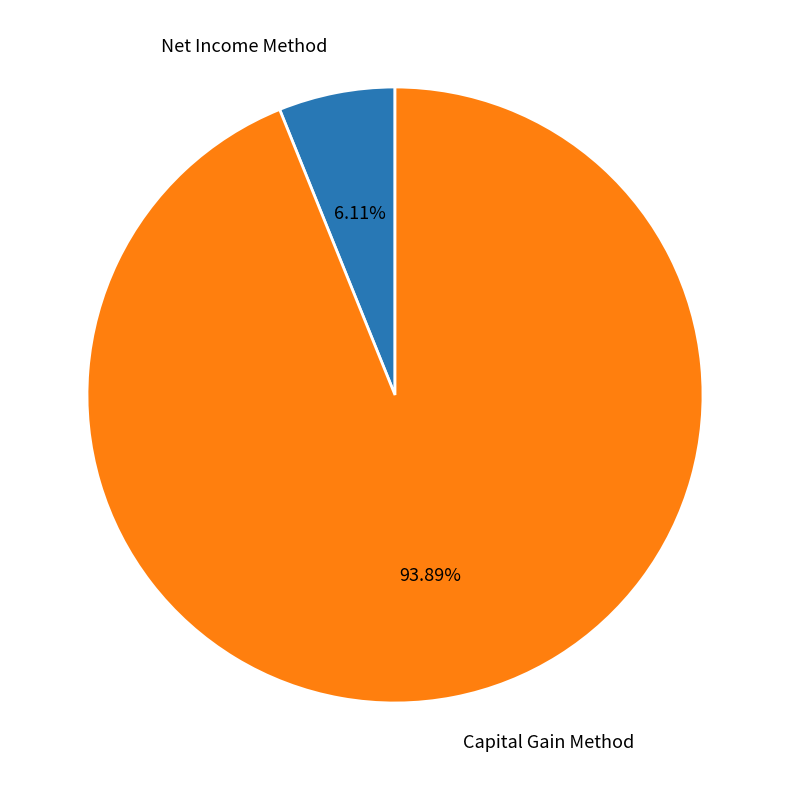

To the nearest percent, what portion does Capital Gain Method represent?

94%